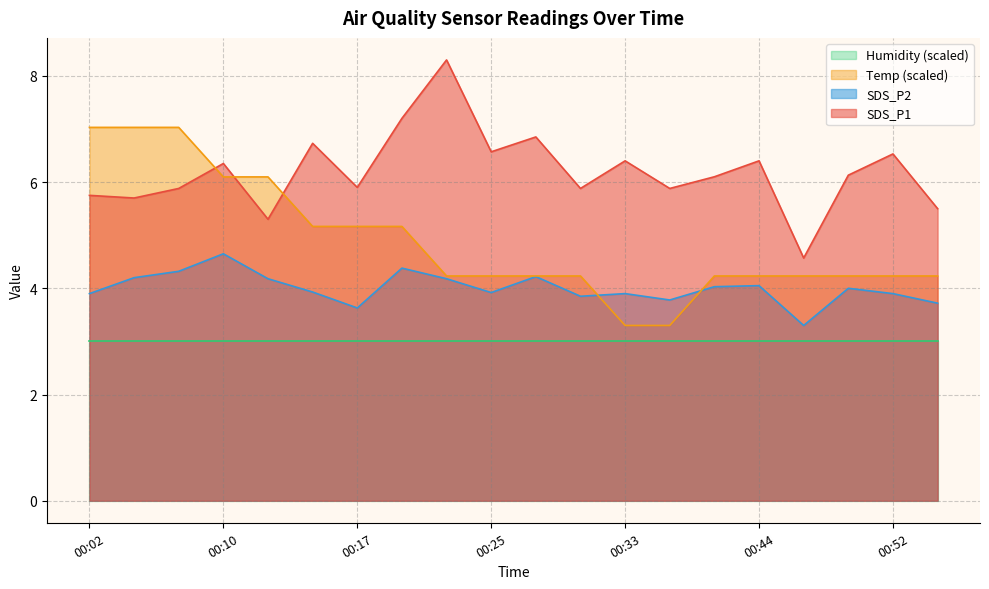

The SDS_P2 series shows 5.7 at 00:44. True or false?

False